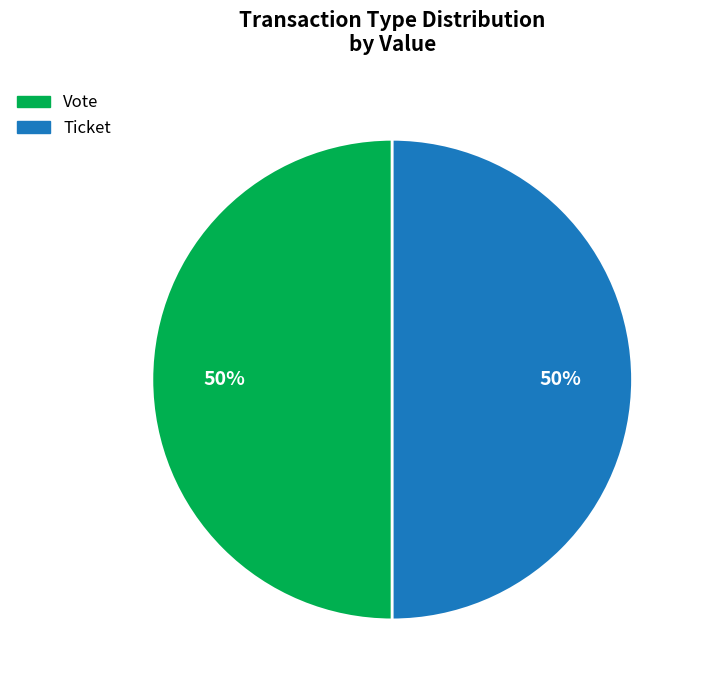

How many slices are in this pie chart?

2